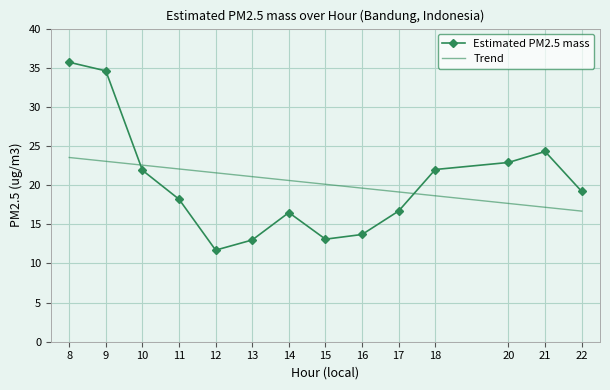

Where is the first local maximum?

14